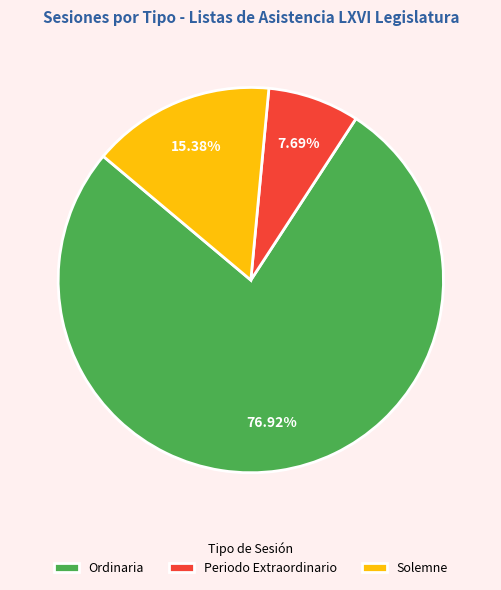

Is there a majority slice in this chart?

Yes